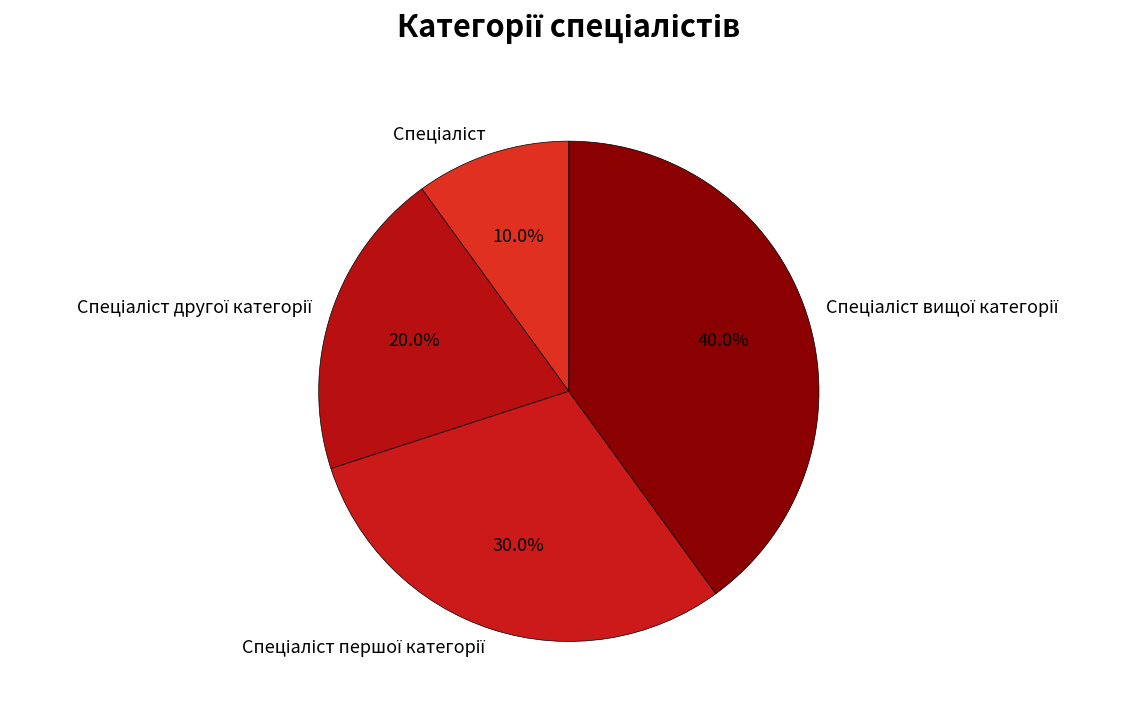

How many slices are in this pie chart?

4